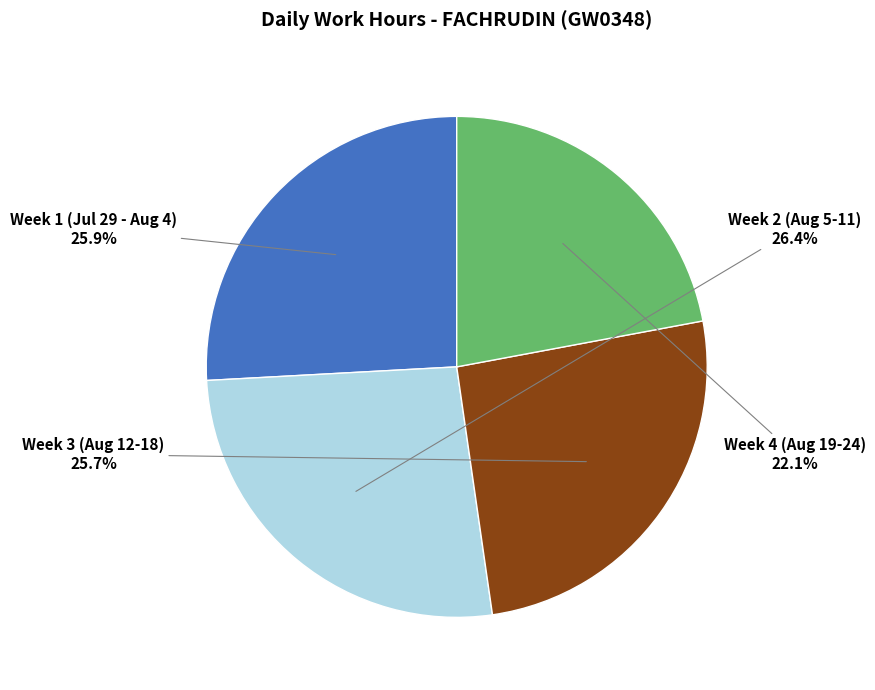

Does any single category account for the majority?

No